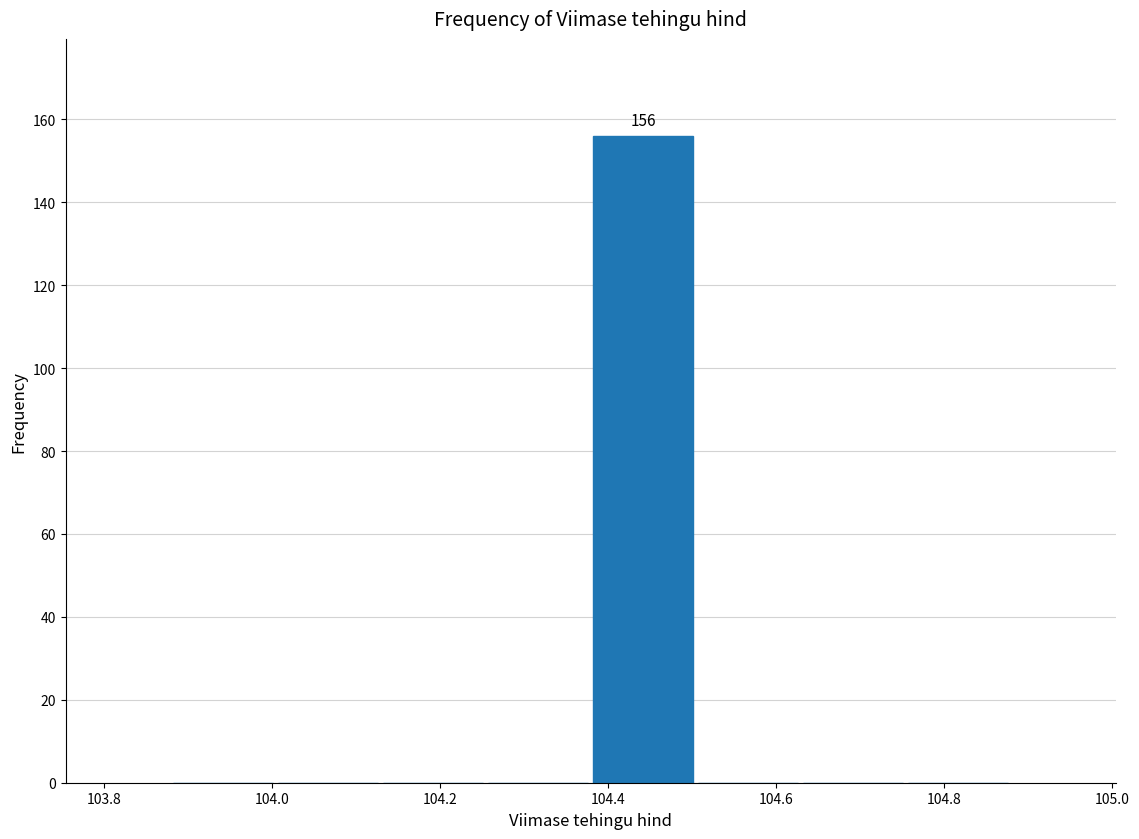

Which range on the x-axis has the tallest bar?

104.38 to 104.50